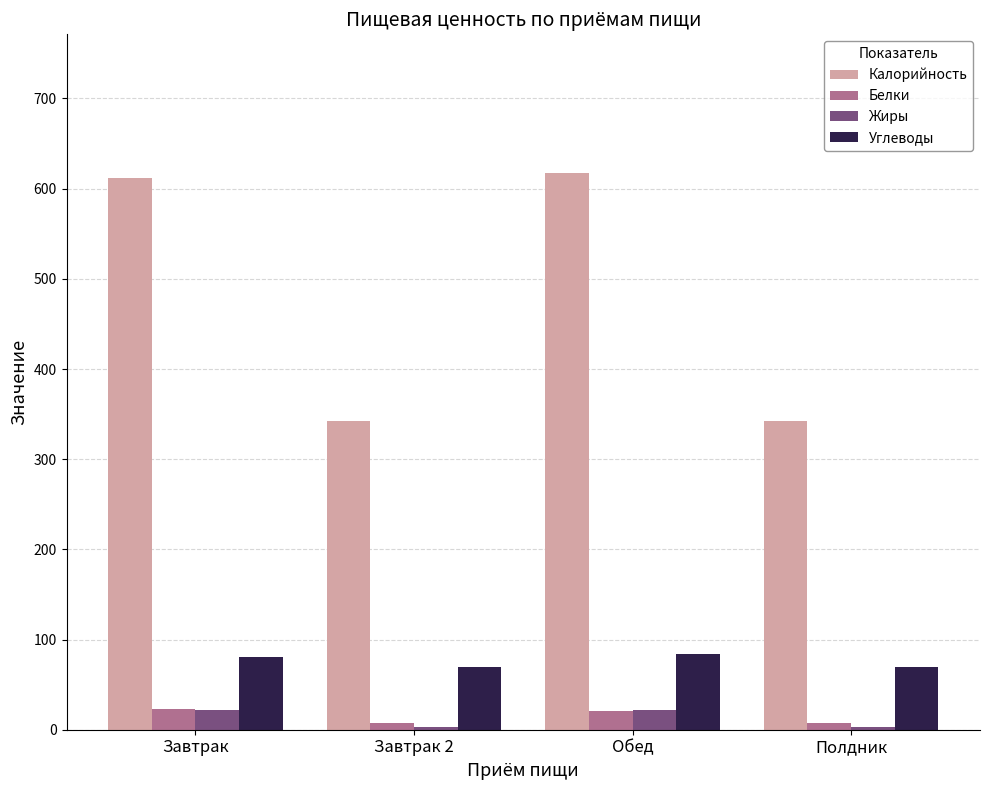

What is the label of the 4th bar from the right?

Завтрак